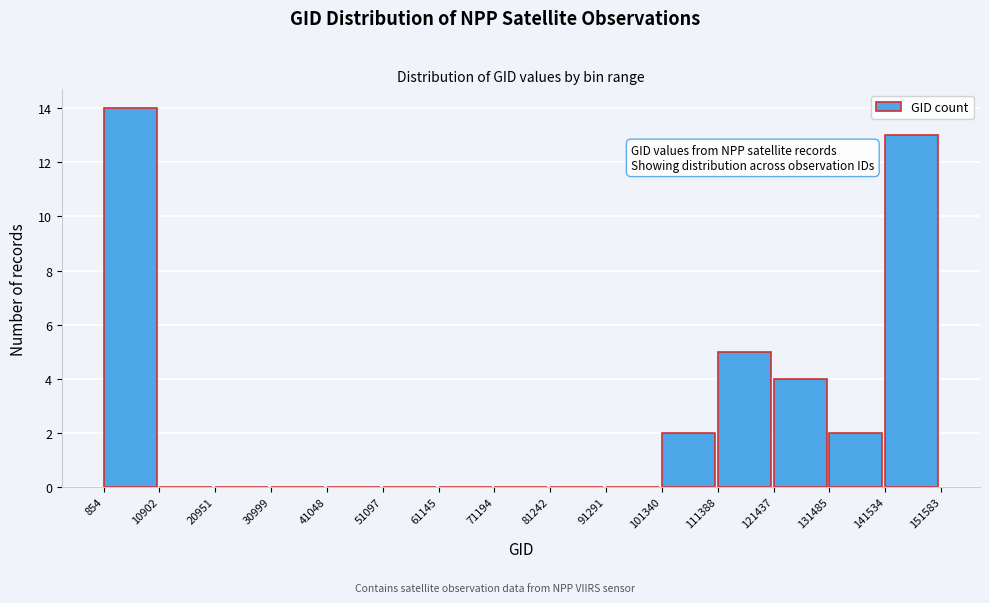

Reading left to right, list every bar in this chart as the range it spans on the x-axis followed by its height. The values are not printed on the chart, so give them approximately, as read against the axis.

854 to 10902: 14
10902 to 20951: 0
20951 to 30999: 0
30999 to 41048: 0
41048 to 51097: 0
51097 to 61145: 0
61145 to 71194: 0
71194 to 81242: 0
81242 to 91291: 0
91291 to 101340: 0
101340 to 111388: 2
111388 to 121437: 5
121437 to 131485: 4
131485 to 141534: 2
141534 to 151583: 13